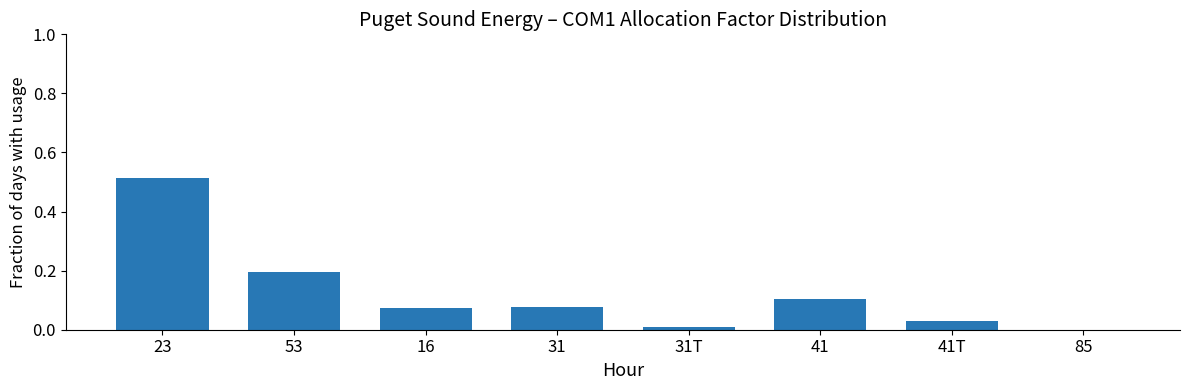

True or false: the data shows 0.2 at 53.

True